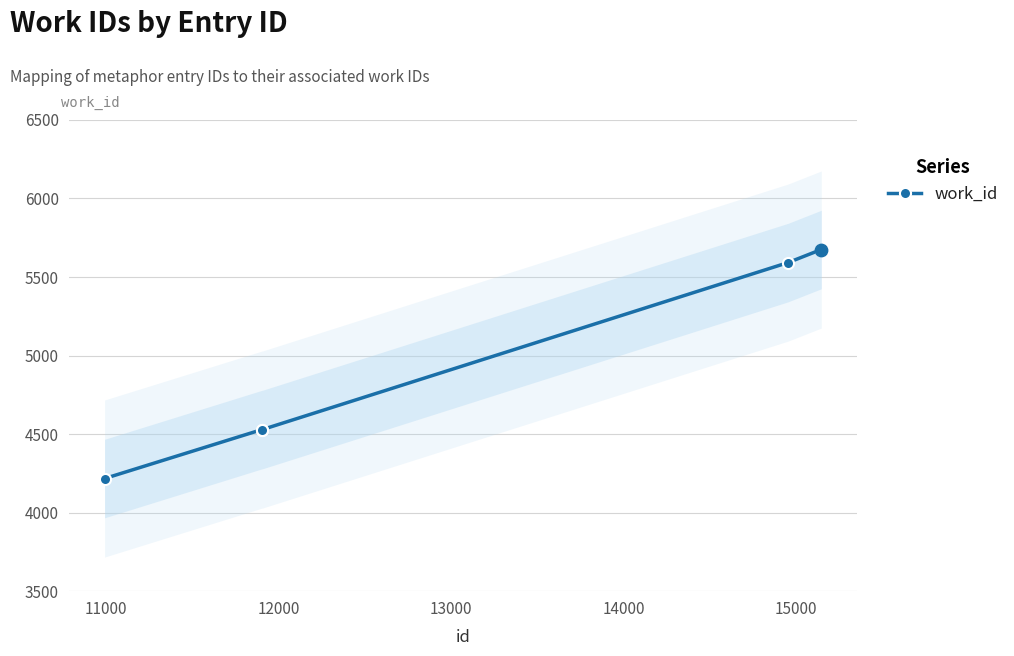

What is the value of the work_id point at the 5th from the left?

5675